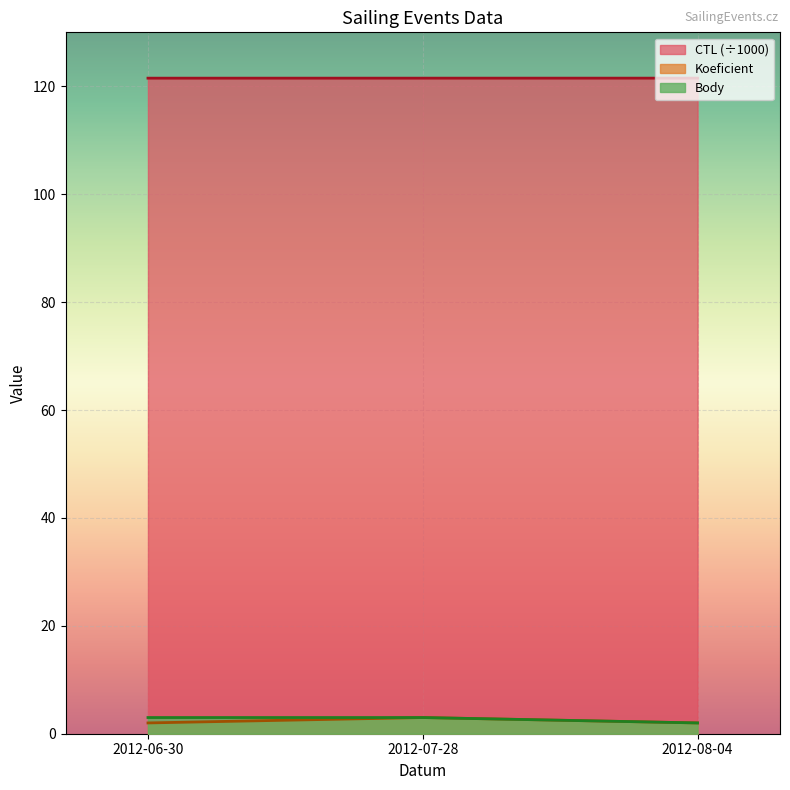

At which category is the sum across all series the highest?

2012-07-28